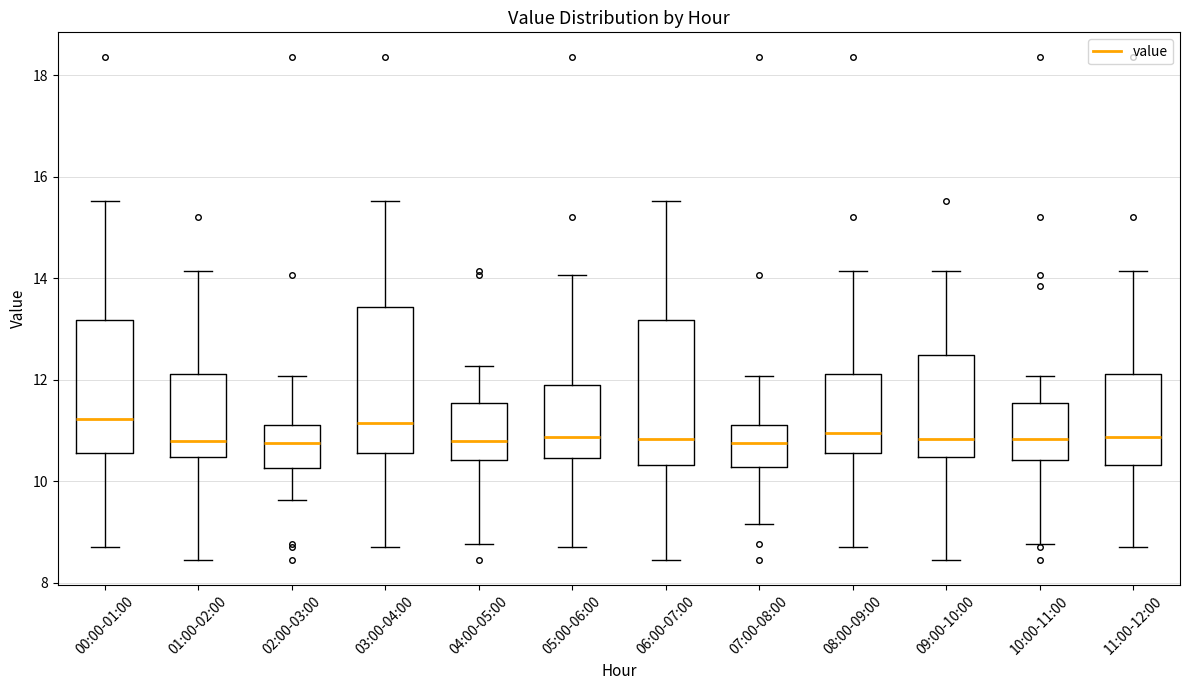

Where does the median line of the box for 11:00-12:00 sit on the y-axis? The values are not printed on the chart, so give them approximately, as read against the axis.

10.8